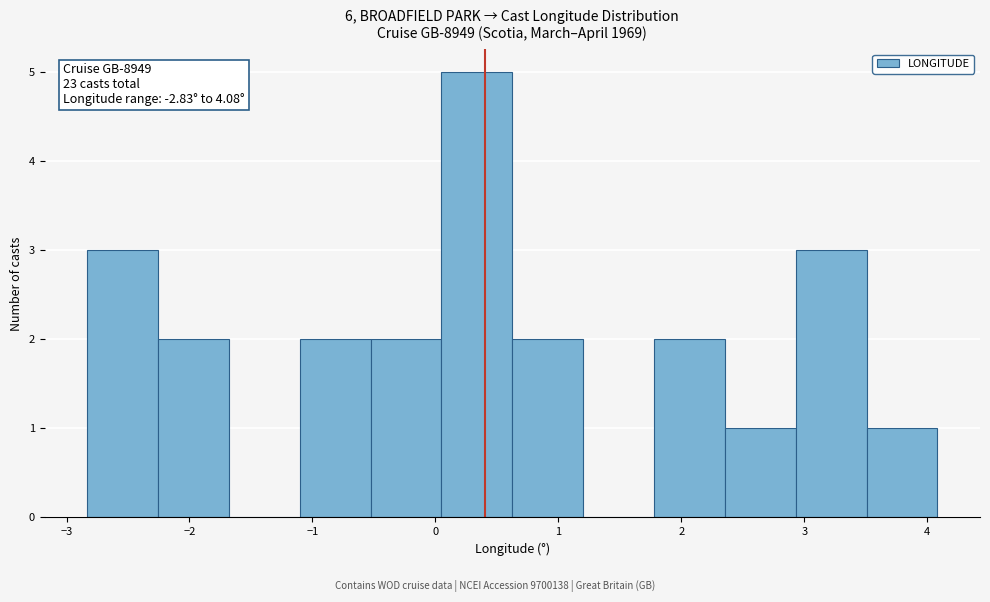

Which range on the x-axis has the tallest bar?

0.0 to 0.6